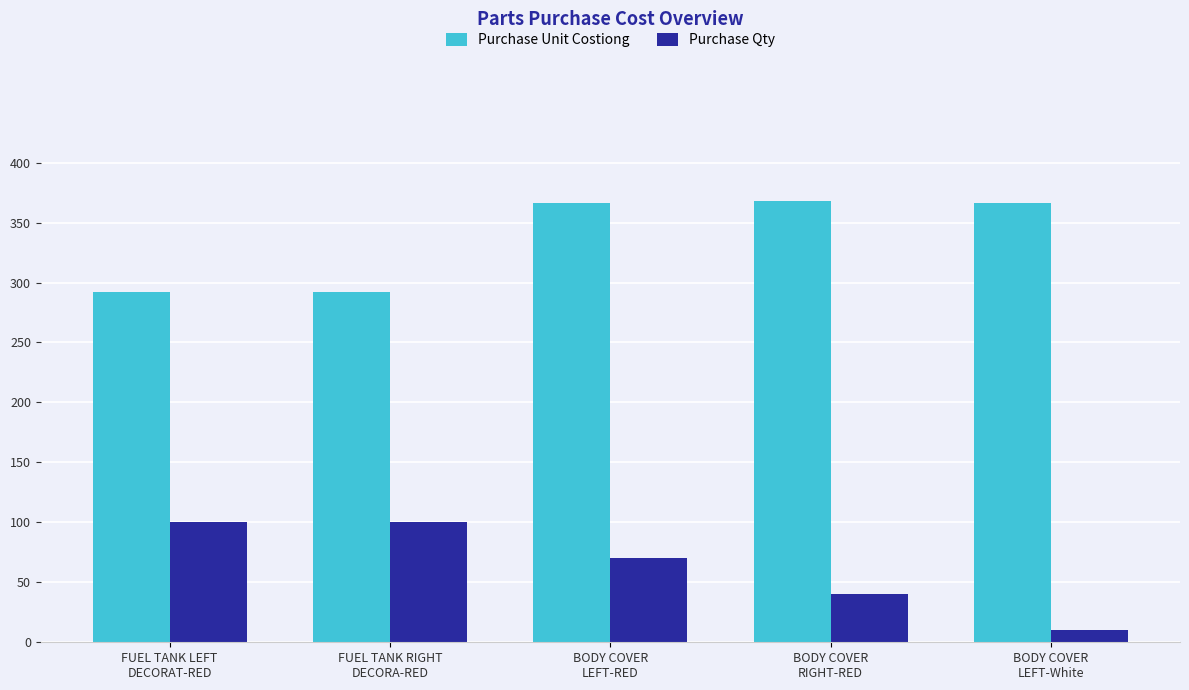

Which category has the lowest value in the Purchase Qty series?

BODY COVER
LEFT-White